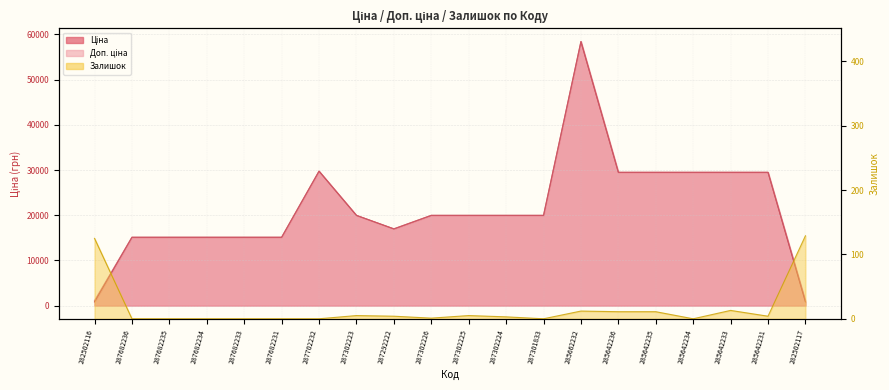

At how many categories does at least one series exceed 34692?

1